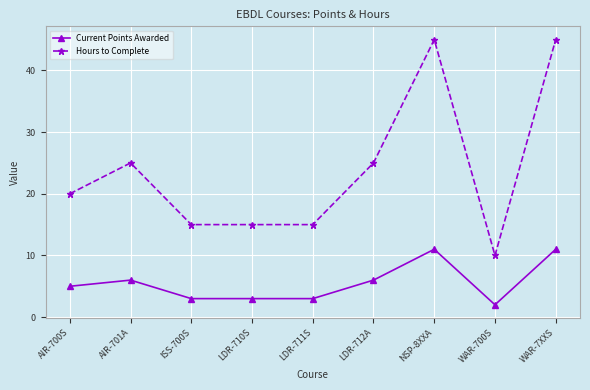

Which category has the lowest value in the Hours to Complete series?

WAR-700S